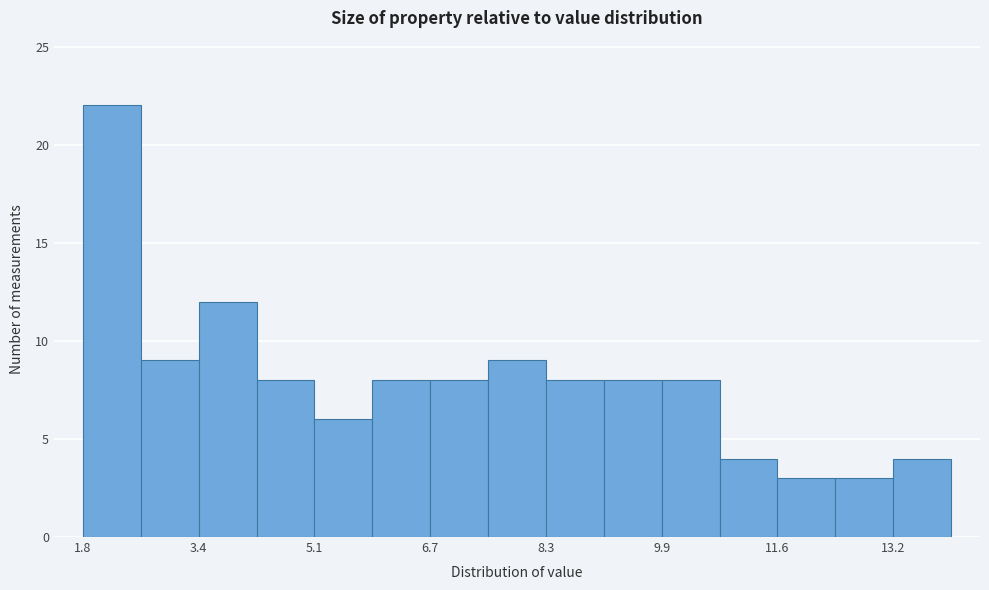

What is the height of the bar covering 8.4 to 9.2 on the x-axis? Neither the bar edges nor the heights are printed on the chart, so give them approximately, as read against the axes.

8